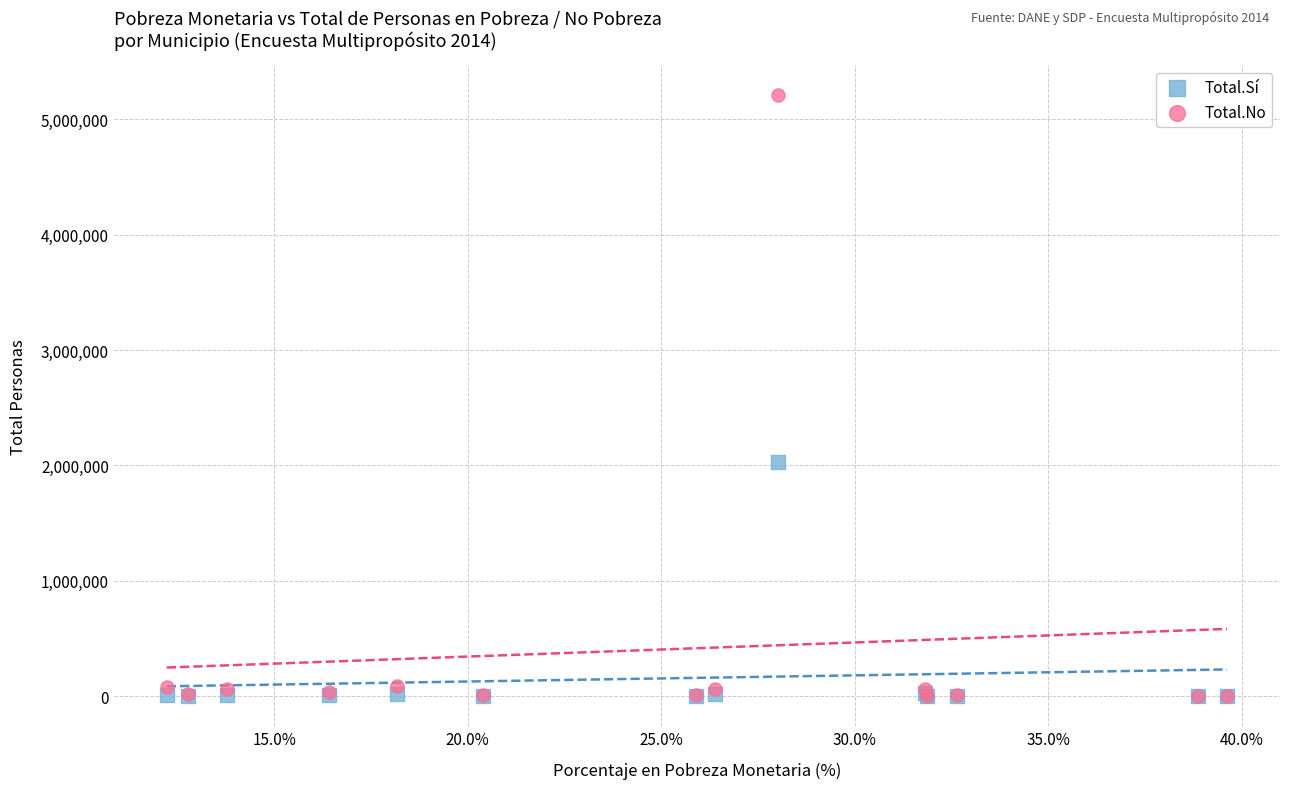

Across all series, what Y value is closest to 2605575?

2027603.3